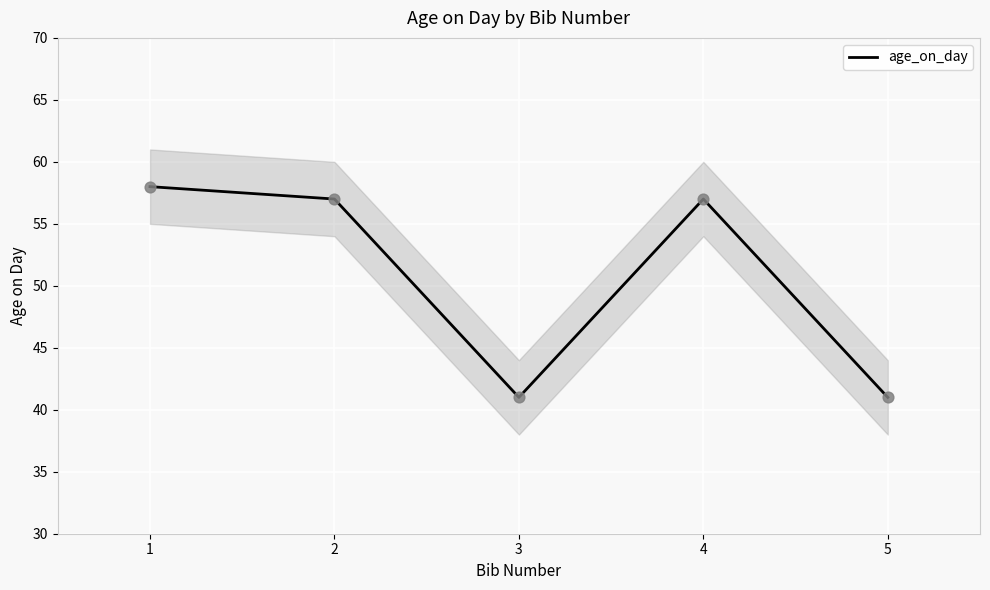

Approximately how many times larger is the value at 5 compared to 1?

0.7